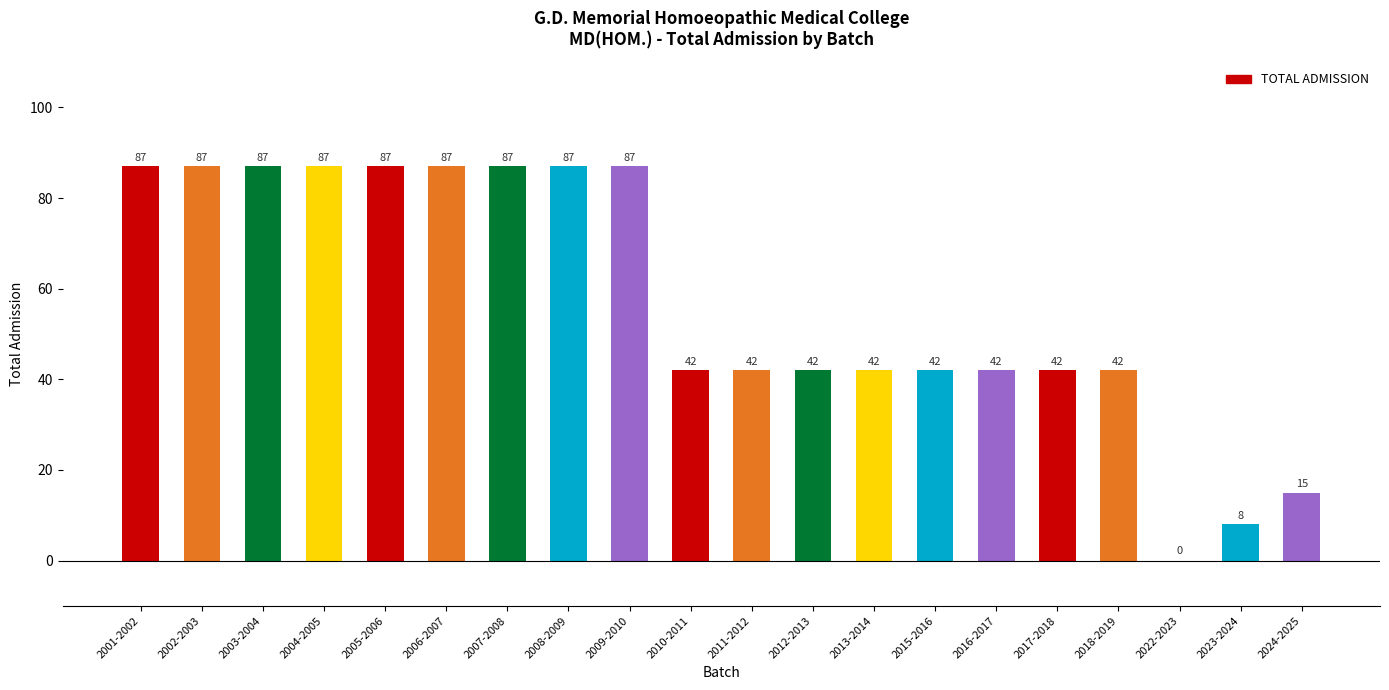

At which label does the data first exceed 42?

2001-2002